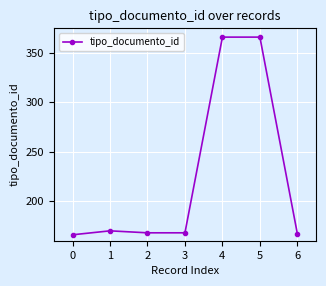

What is the difference between the maximum and minimum values?

200